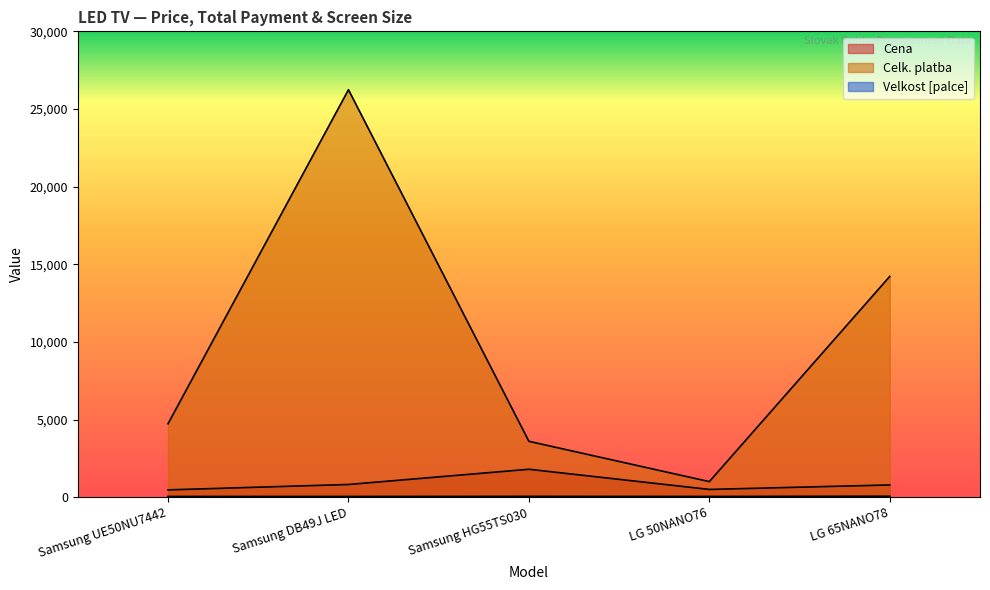

Does the chart display data point markers on the line(s)?

No